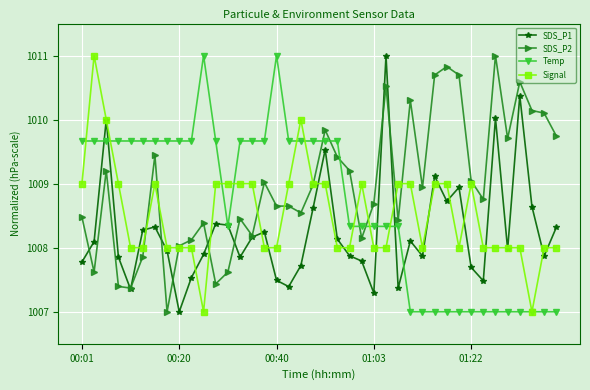

True or false: SDS_P1 has more than 0 interior local peaks.

True